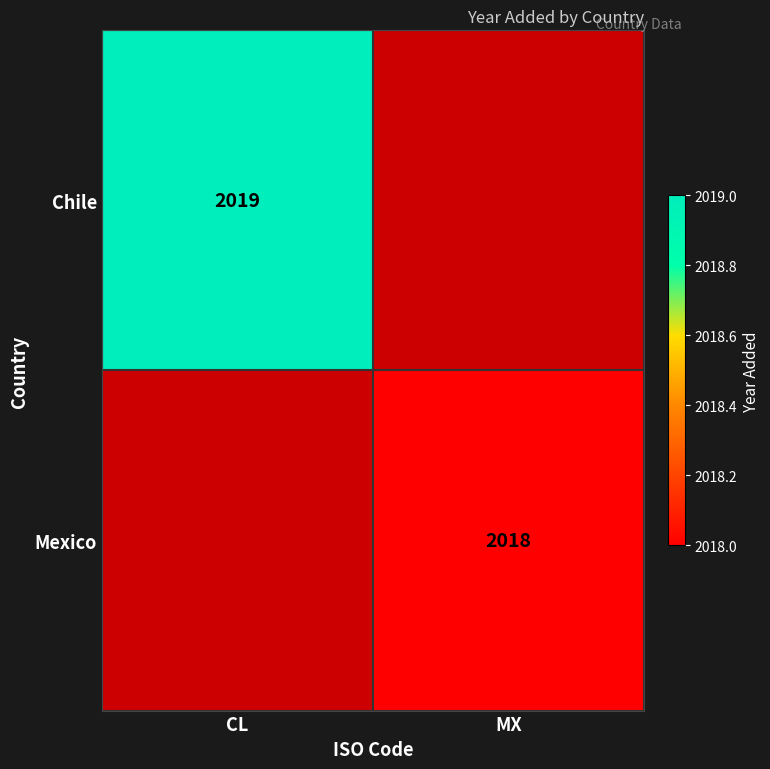

Is it true that Mexico equals 2018 at MX?

True